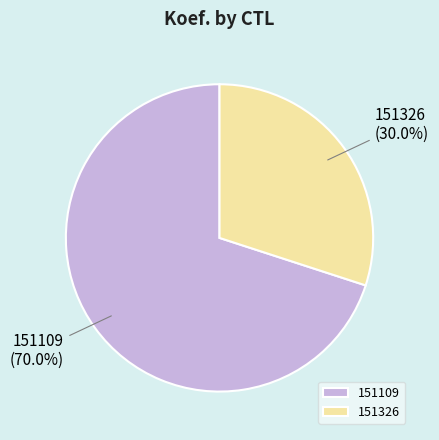

Combined, what portion of the pie is 151109 and 151326?

100.0%